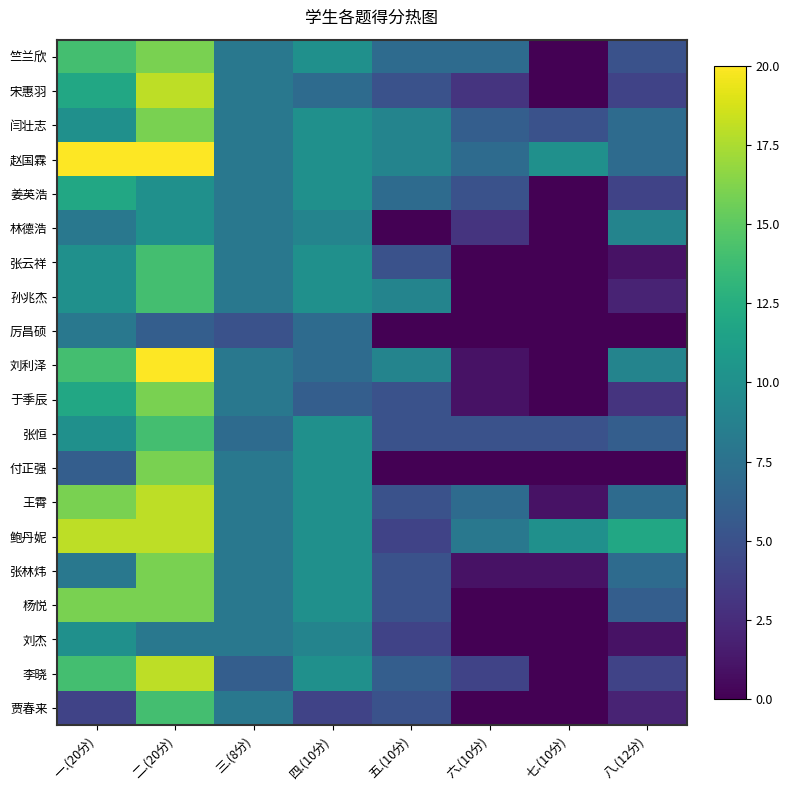

Reading left to right, list all the values displayed in this chart.

竺兰欣: 一.(20分)=14	二.(20分)=16	三.(8分)=8	四.(10分)=10	五.(10分)=7	六.(10分)=7	七.(10分)=0	八.(12分)=5
宋惠羽: 一.(20分)=12	二.(20分)=18	三.(8分)=8	四.(10分)=7	五.(10分)=5	六.(10分)=3	七.(10分)=0	八.(12分)=4
闫壮志: 一.(20分)=10	二.(20分)=16	三.(8分)=8	四.(10分)=10	五.(10分)=9	六.(10分)=6	七.(10分)=5	八.(12分)=7
赵国霖: 一.(20分)=20	二.(20分)=20	三.(8分)=8	四.(10分)=10	五.(10分)=9	六.(10分)=7	七.(10分)=10	八.(12分)=7
姜英浩: 一.(20分)=12	二.(20分)=10	三.(8分)=8	四.(10分)=10	五.(10分)=7	六.(10分)=5	七.(10分)=0	八.(12分)=4
林德浩: 一.(20分)=8	二.(20分)=10	三.(8分)=8	四.(10分)=9	五.(10分)=0	六.(10分)=3	七.(10分)=0	八.(12分)=9
张云祥: 一.(20分)=10	二.(20分)=14	三.(8分)=8	四.(10分)=10	五.(10分)=5	六.(10分)=0	七.(10分)=0	八.(12分)=1
孙兆杰: 一.(20分)=10	二.(20分)=14	三.(8分)=8	四.(10分)=10	五.(10分)=9	六.(10分)=0	七.(10分)=0	八.(12分)=2
厉昌硕: 一.(20分)=8	二.(20分)=6	三.(8分)=5	四.(10分)=7	五.(10分)=0	六.(10分)=0	七.(10分)=0	八.(12分)=0
刘利泽: 一.(20分)=14	二.(20分)=20	三.(8分)=8	四.(10分)=7	五.(10分)=9	六.(10分)=1	七.(10分)=0	八.(12分)=9
于季辰: 一.(20分)=12	二.(20分)=16	三.(8分)=8	四.(10分)=6	五.(10分)=5	六.(10分)=1	七.(10分)=0	八.(12分)=3
张恒: 一.(20分)=10	二.(20分)=14	三.(8分)=7	四.(10分)=10	五.(10分)=5	六.(10分)=5	七.(10分)=5	八.(12分)=6
付正强: 一.(20分)=6	二.(20分)=16	三.(8分)=8	四.(10分)=10	五.(10分)=0	六.(10分)=0	七.(10分)=0	八.(12分)=0
王霄: 一.(20分)=16	二.(20分)=18	三.(8分)=8	四.(10分)=10	五.(10分)=5	六.(10分)=7	七.(10分)=1	八.(12分)=7
鲍丹妮: 一.(20分)=18	二.(20分)=18	三.(8分)=8	四.(10分)=10	五.(10分)=4	六.(10分)=8	七.(10分)=10	八.(12分)=12
张林炜: 一.(20分)=8	二.(20分)=16	三.(8分)=8	四.(10分)=10	五.(10分)=5	六.(10分)=1	七.(10分)=1	八.(12分)=7
杨悦: 一.(20分)=16	二.(20分)=16	三.(8分)=8	四.(10分)=10	五.(10分)=5	六.(10分)=0	七.(10分)=0	八.(12分)=6
刘杰: 一.(20分)=10	二.(20分)=8	三.(8分)=8	四.(10分)=9	五.(10分)=4	六.(10分)=0	七.(10分)=0	八.(12分)=1
李晓: 一.(20分)=14	二.(20分)=18	三.(8分)=6	四.(10分)=10	五.(10分)=6	六.(10分)=4	七.(10分)=0	八.(12分)=4
贾春来: 一.(20分)=4	二.(20分)=14	三.(8分)=8	四.(10分)=4	五.(10分)=5	六.(10分)=0	七.(10分)=0	八.(12分)=2